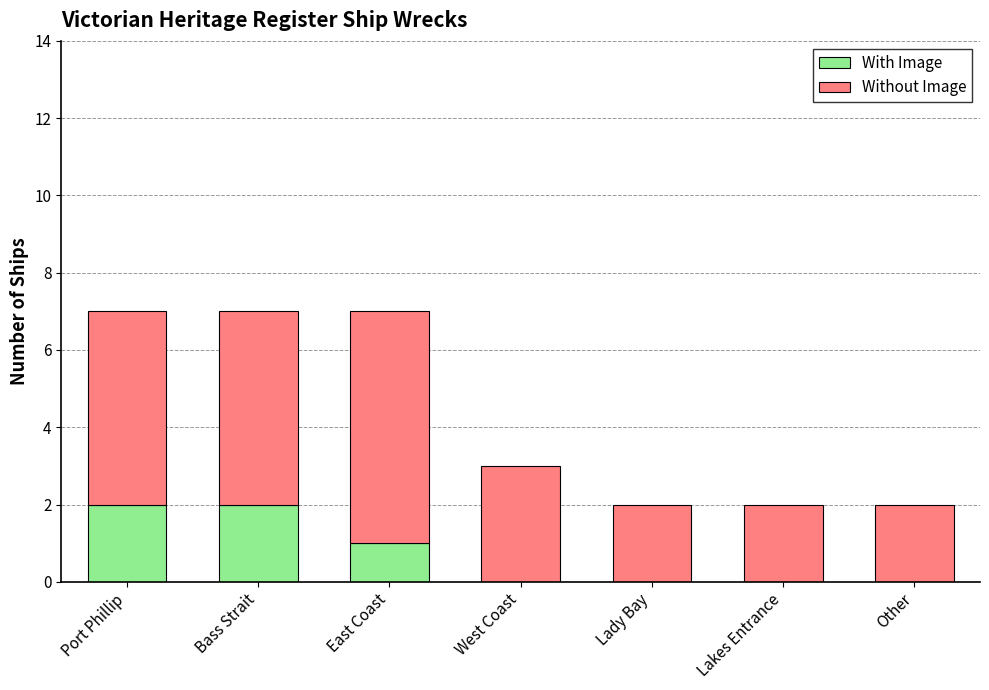

The value of With Image at Port Phillip is 1. True or false?

False